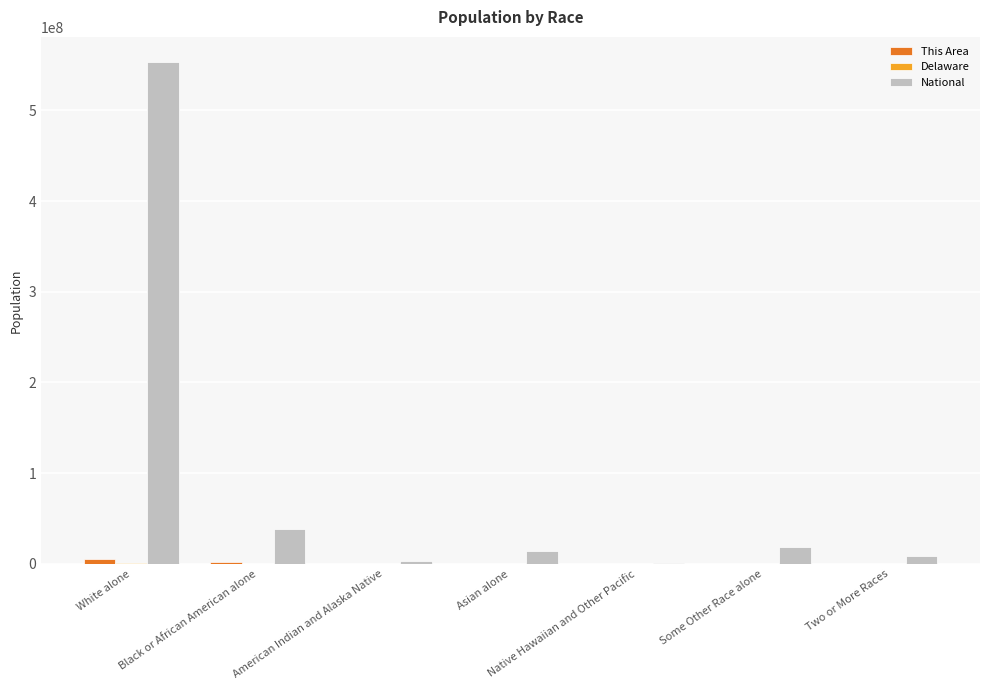

Read the National value at Some Other Race alone, to the nearest 10.

19107370